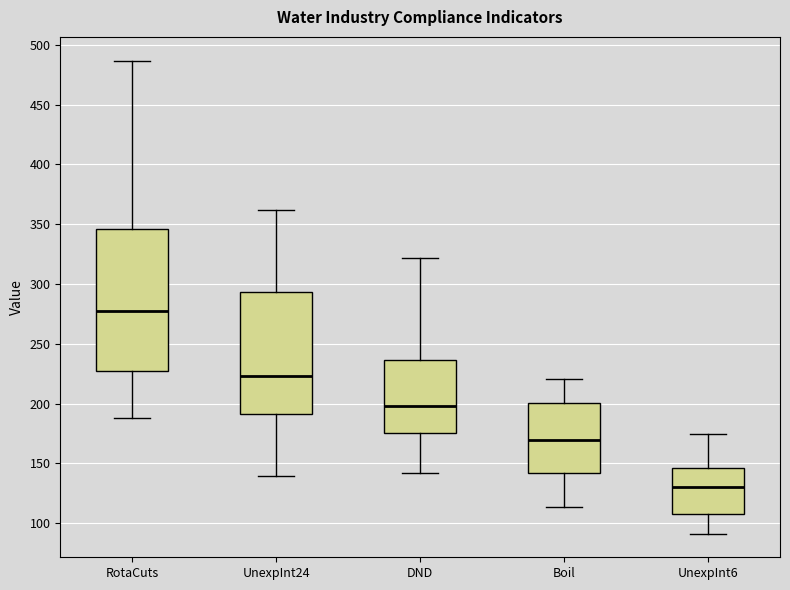

Which box has the highest median line?

RotaCuts